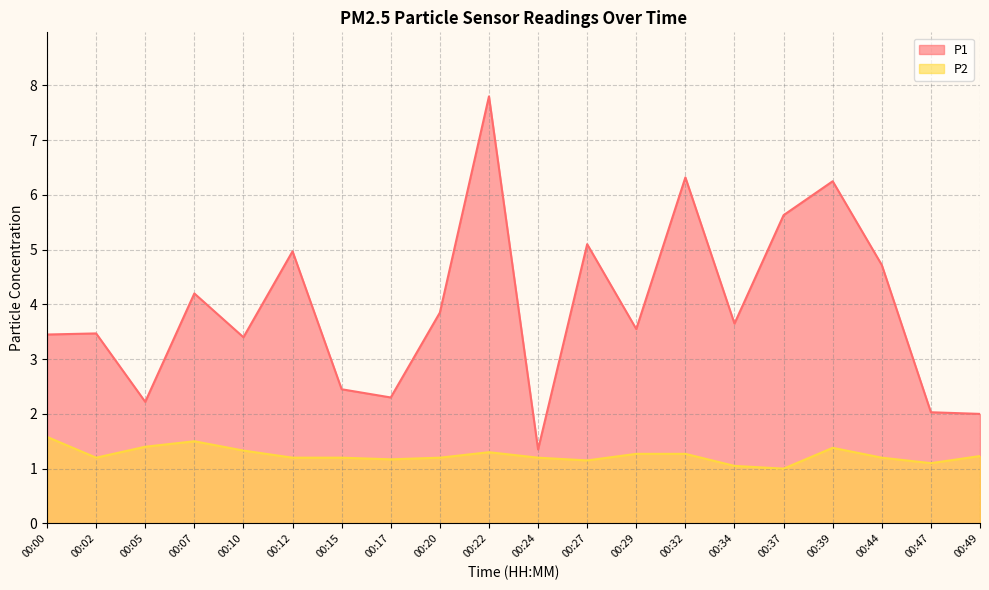

Which series has the largest total across all categories?

P1